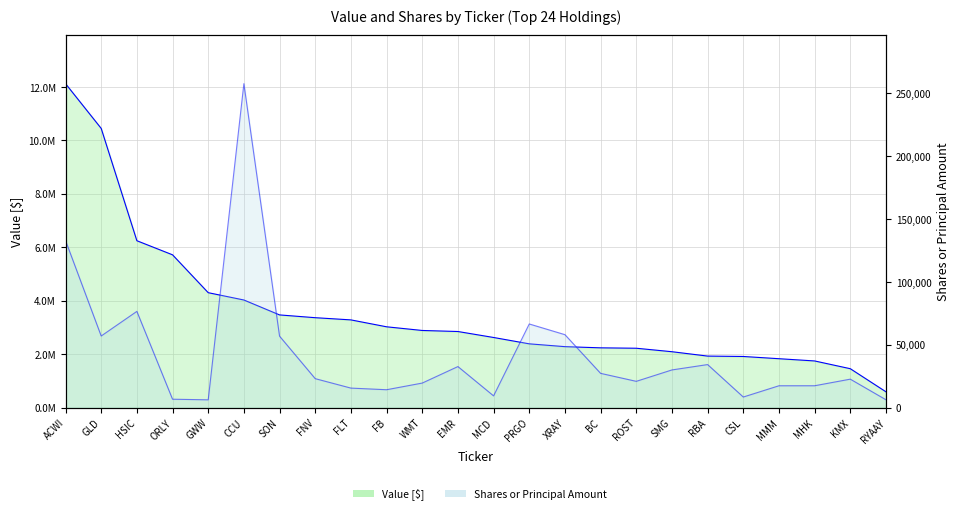

The Value [$] series shows 3659548 at SMG. True or false?

False